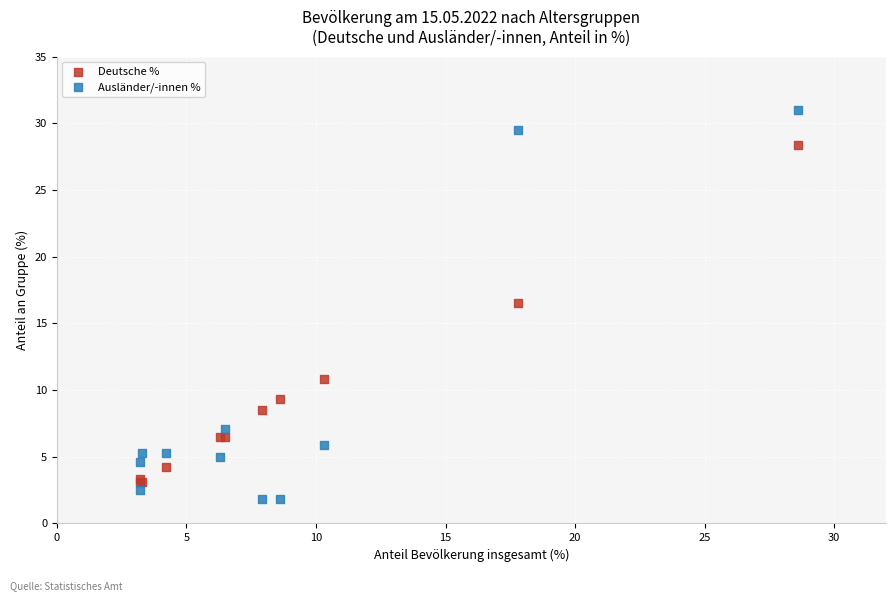

Which series reaches the minimum Y coordinate?

Ausländer/-innen %